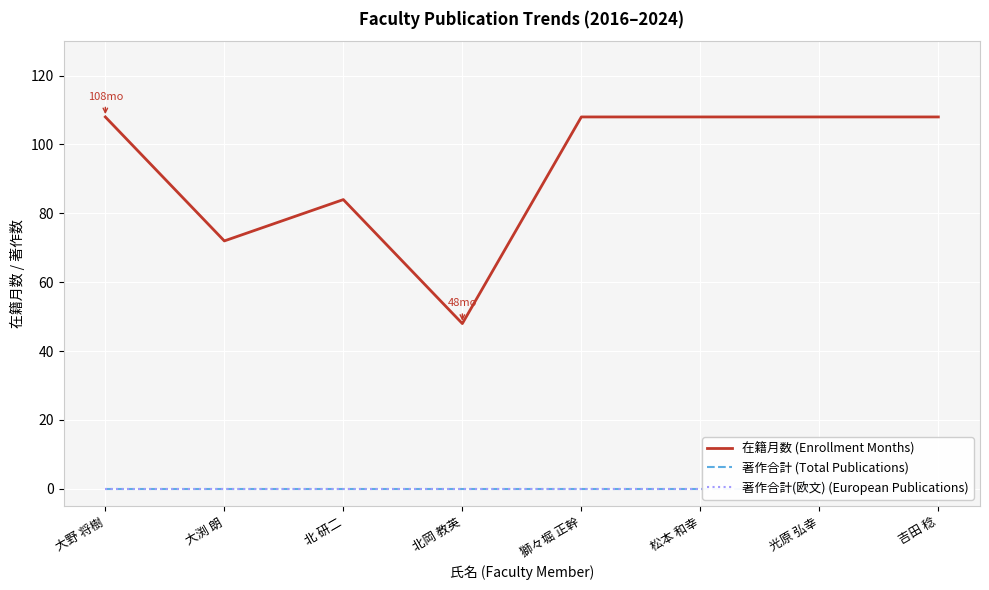

True or false: 著作合計(欧文) (European Publications) and 在籍月数 (Enrollment Months) cross at least once.

False